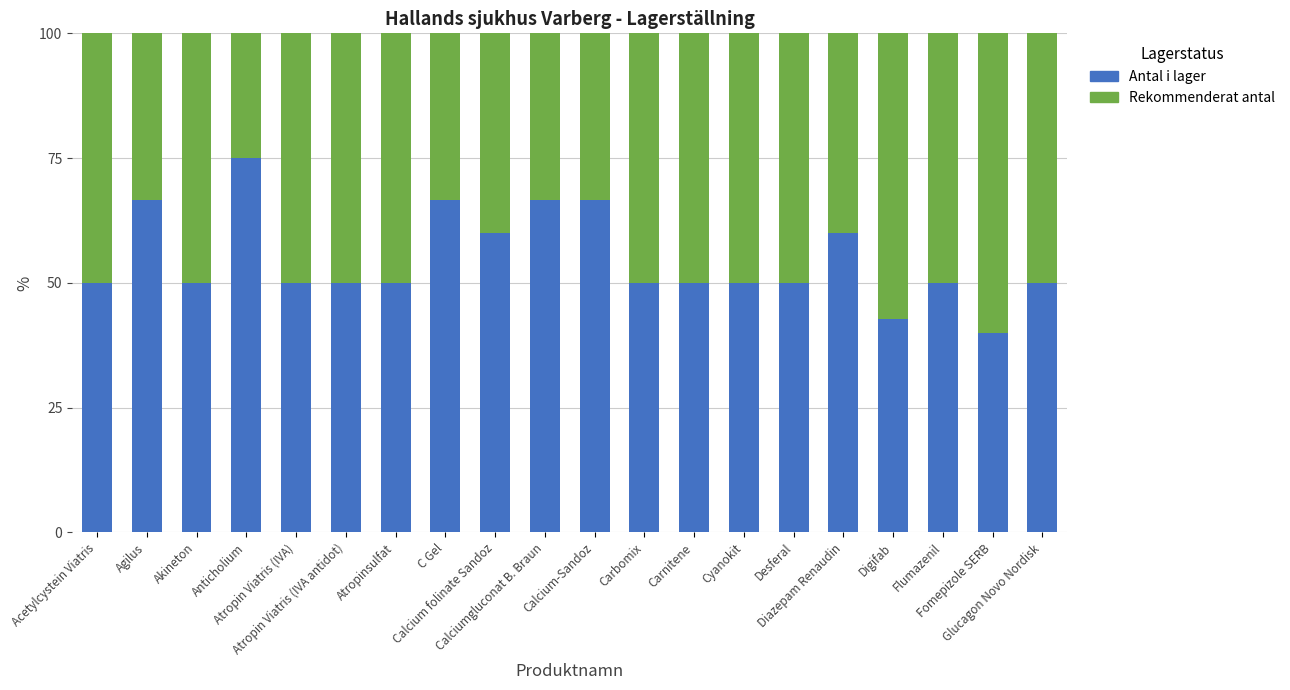

The value of Antal i lager at Calcium-Sandoz is 112.8. True or false?

False